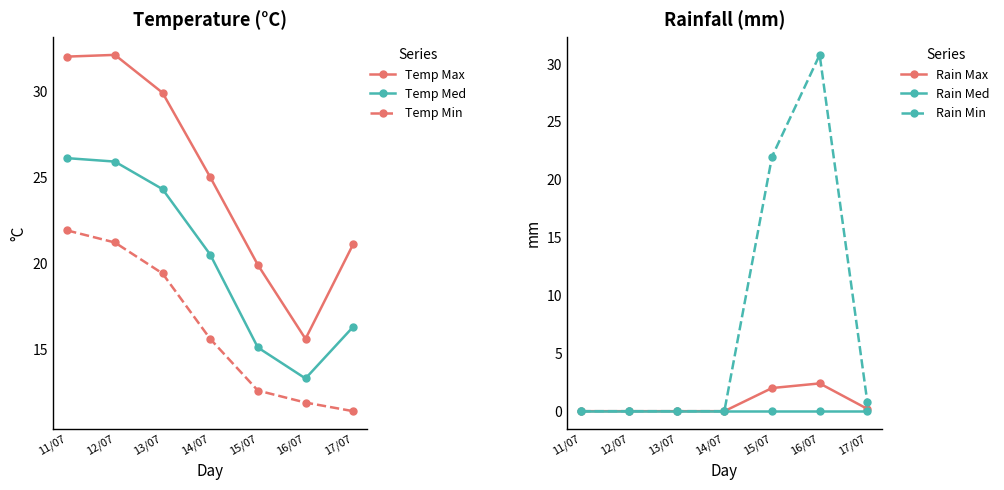

What is the label of the 5th point from the right?

13/07